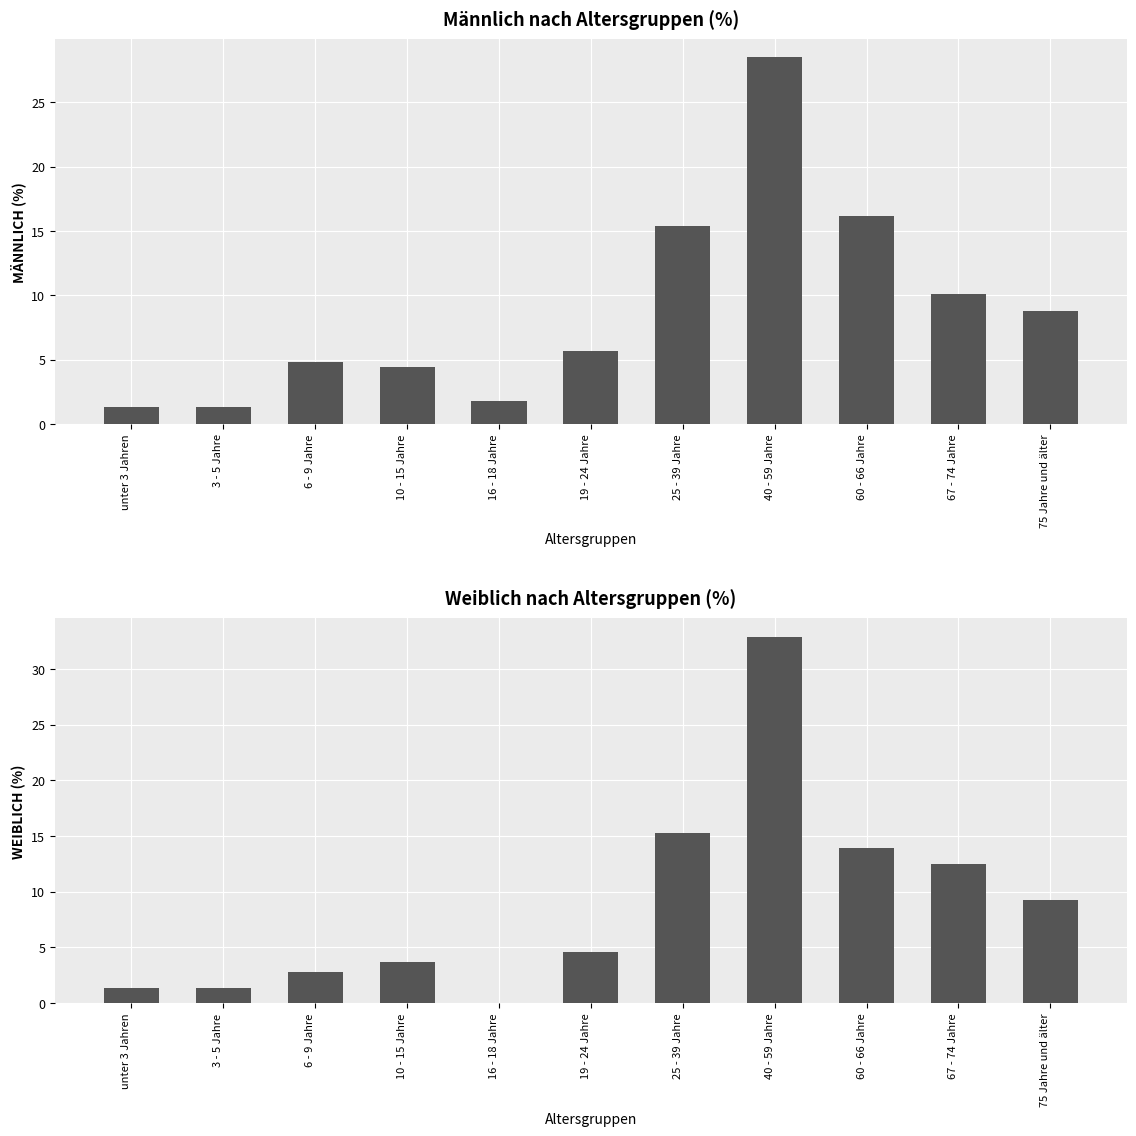

How many groups of bars are there?

11